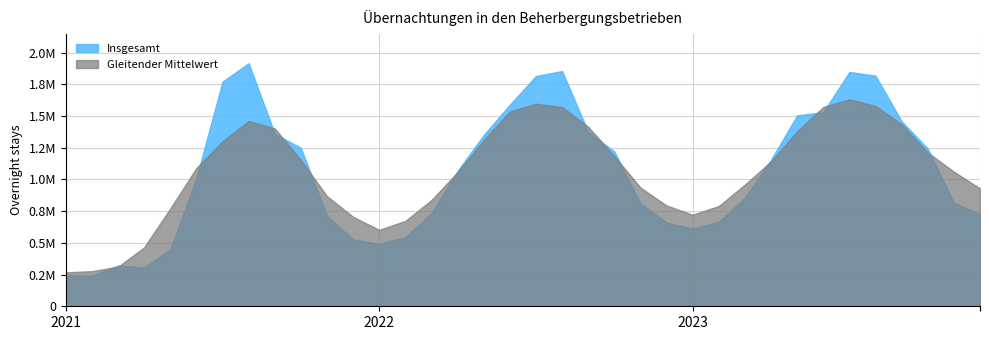

Where is 2023 nearest to the value 1231207?

O